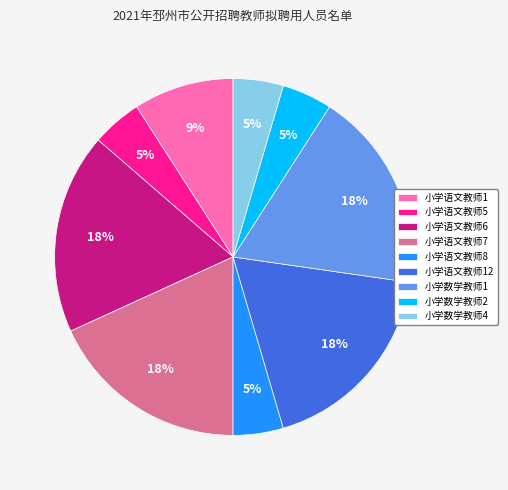

To the nearest percent, what is the average slice percentage?

11%